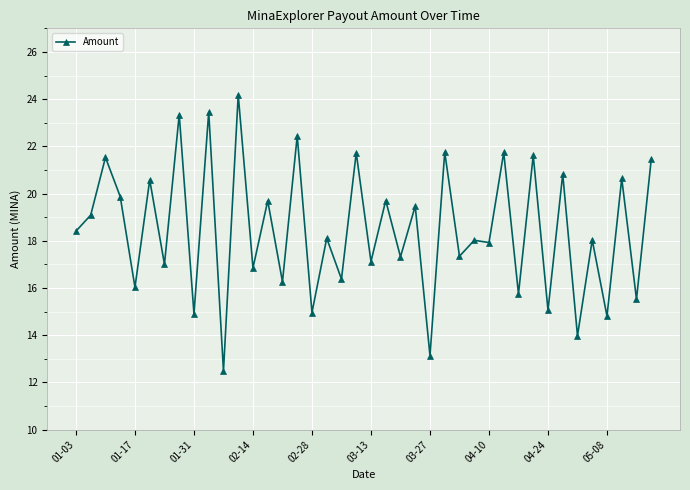

What is the value of the 29th point from the left?

17.9